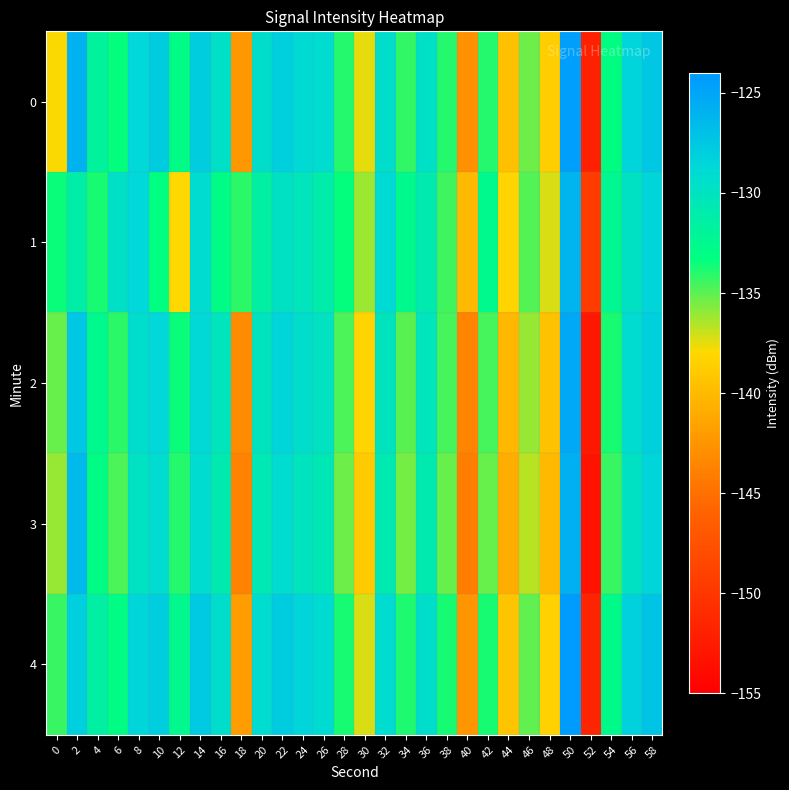

What is the difference between the highest and lowest values at 52?

3.8